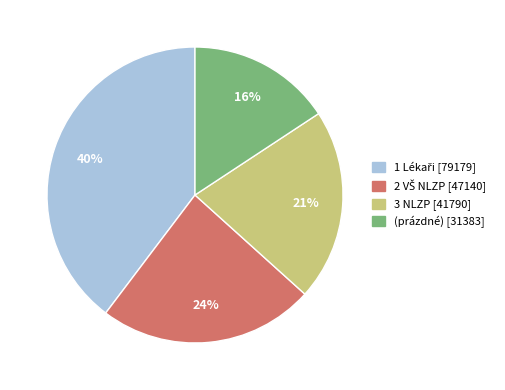

Is it true that (prázdné) is 9% of the pie?

False